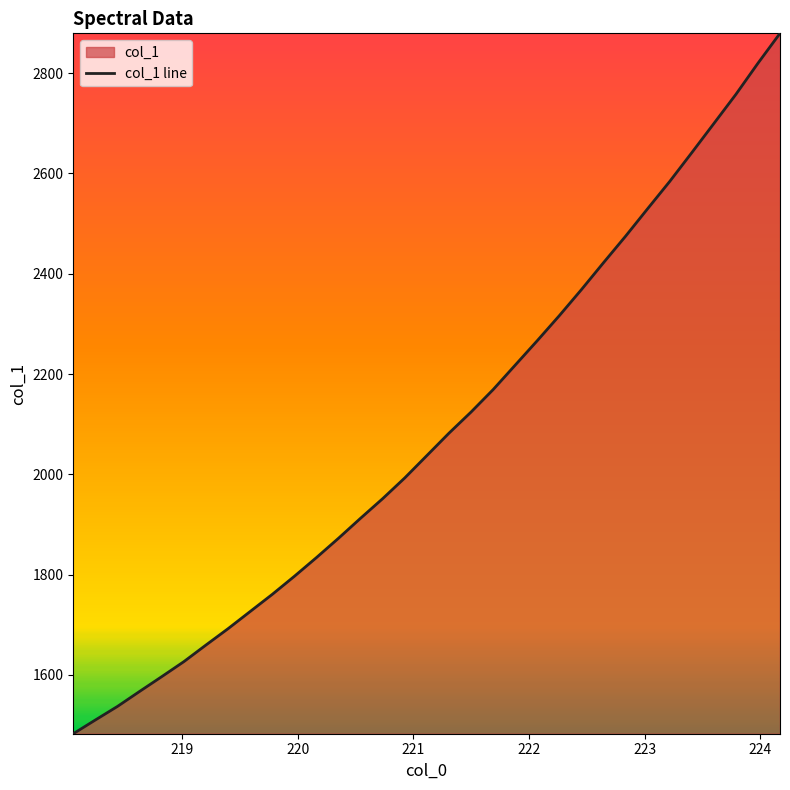

True or false: there are more than 1 points higher than both neighbors.

False